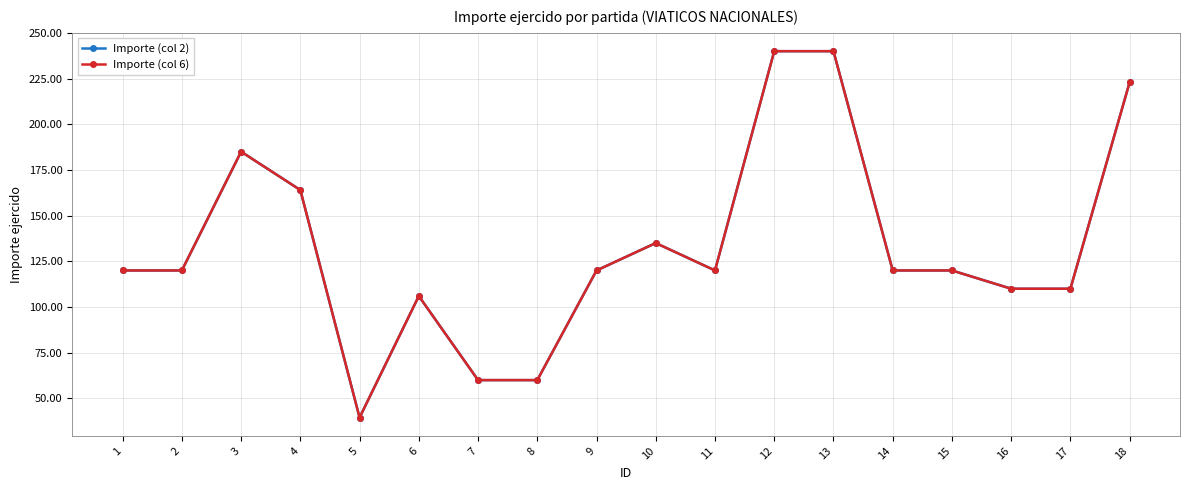

Does the chart have visible grid lines?

Yes